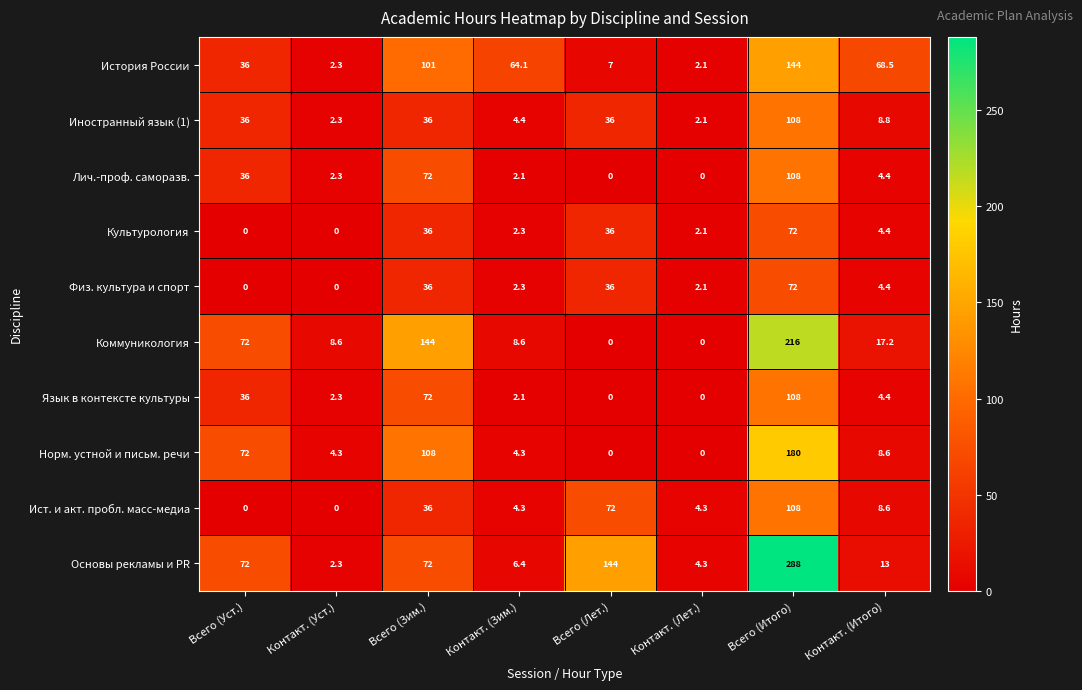

What is the greatest value displayed?

288.0